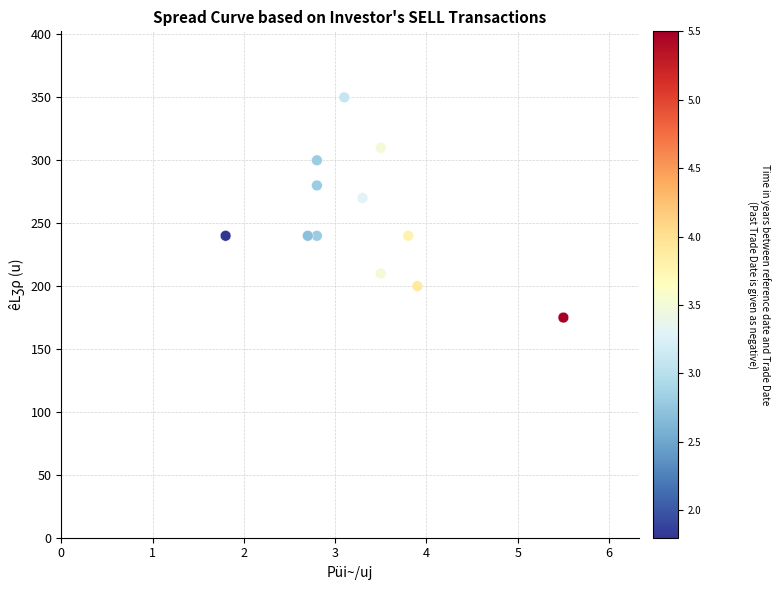

What is the average Y value?

255